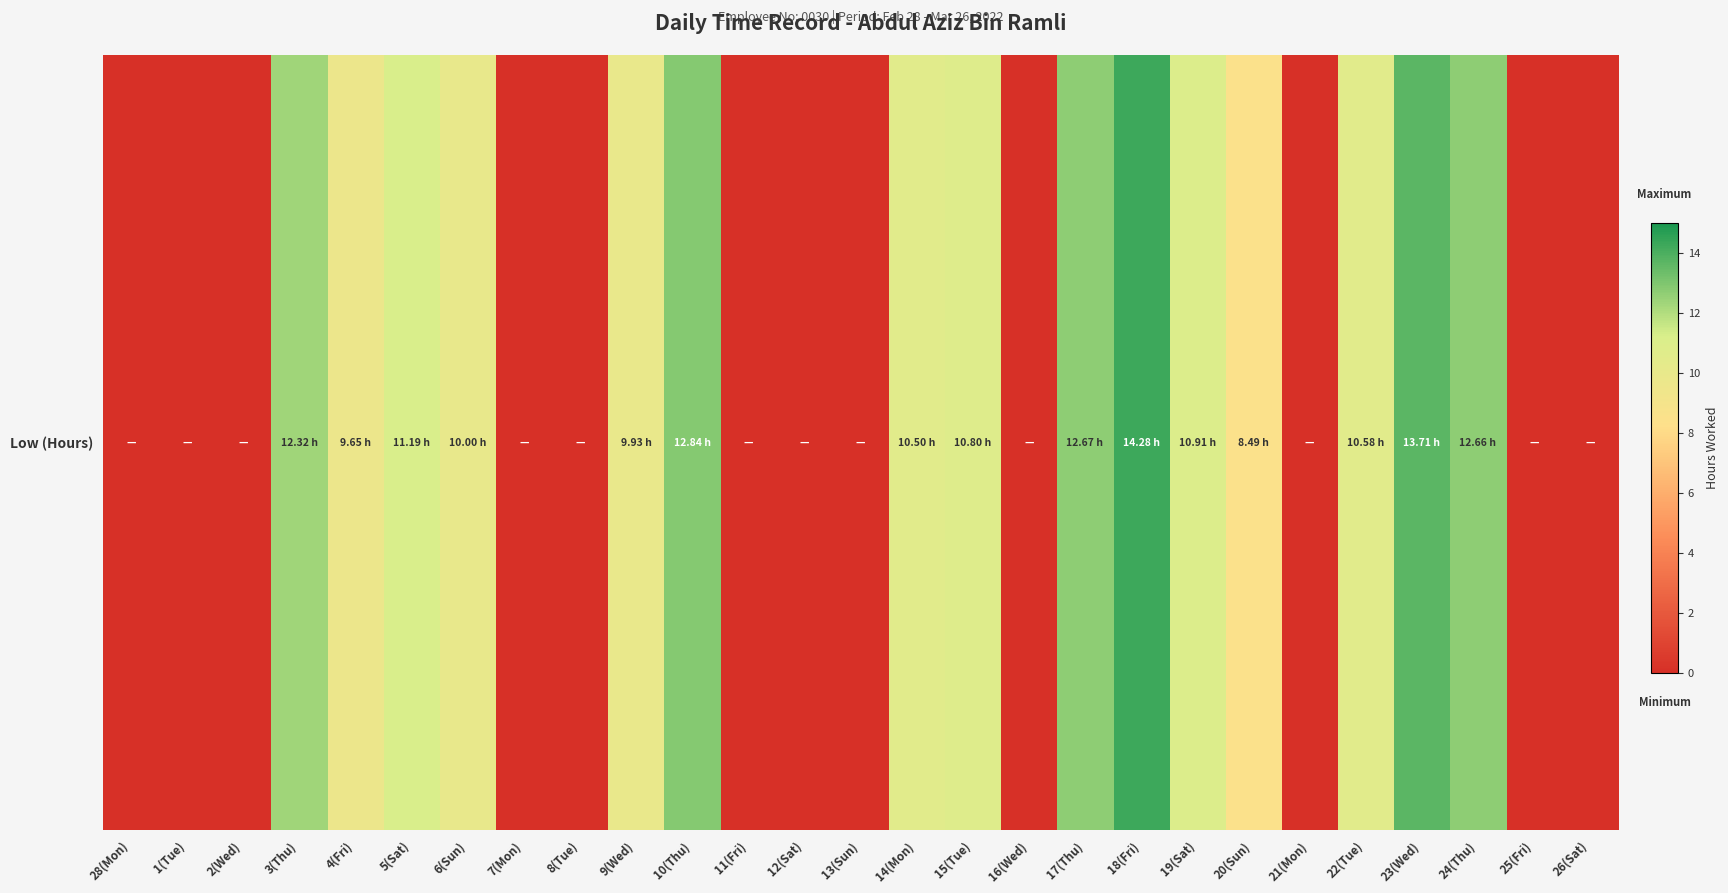

How many positive values are there?

15